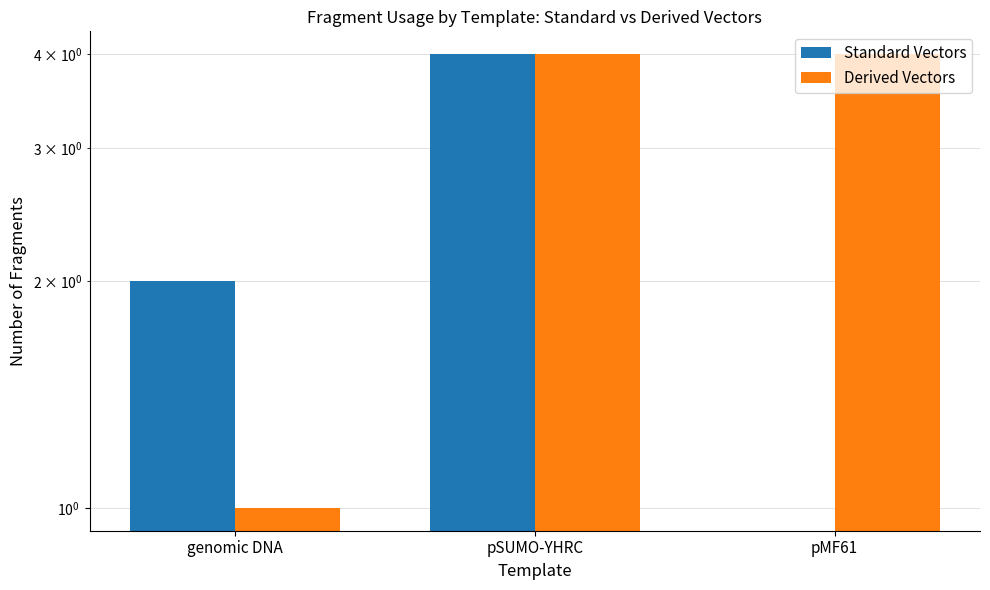

What is the approximate value of Standard Vectors at pSUMO-YHRC?

4